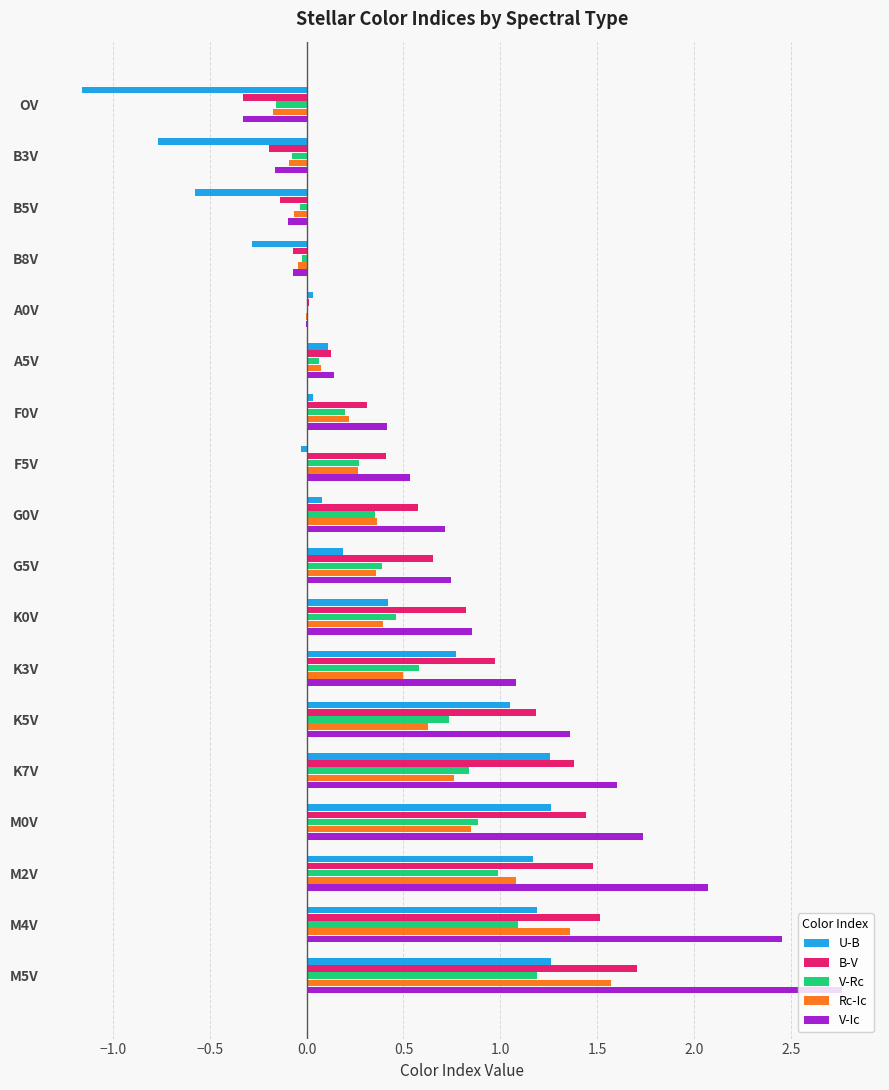

How many data points does each series have?

18